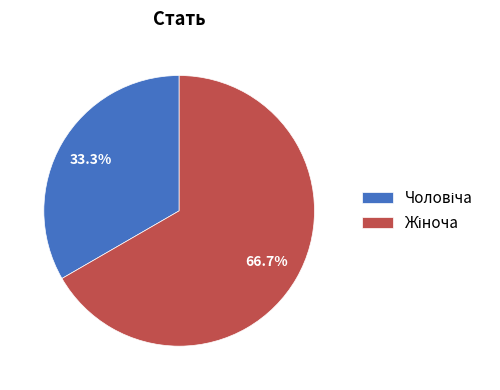

Is there a majority slice in this chart?

Yes